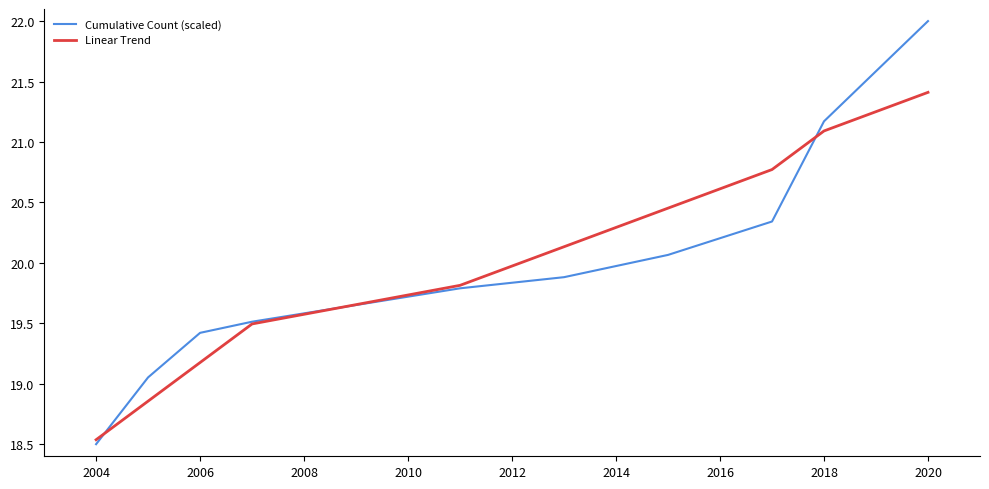

True or false: Cumulative Count (scaled) has more than 2 interior local peaks.

False